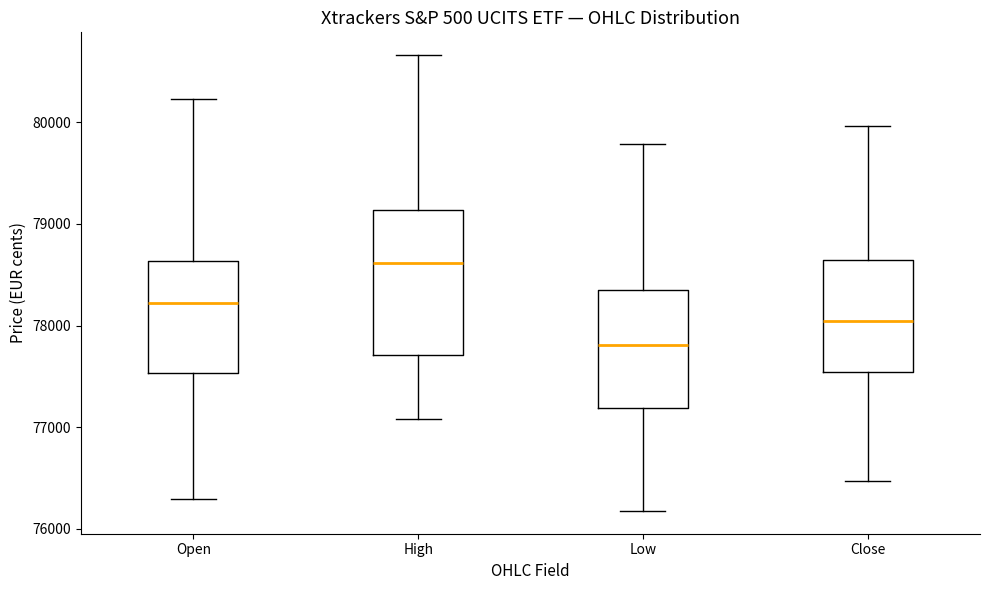

Reading left to right, transcribe this box plot: for each box, give where its median line is, the range the box spans, and where its two whiskers end, as read against the y-axis. The values are not printed on the chart, so give them approximately, as read against the axis.

Open: median 78200, box 77500 to 78600, whiskers 76300 to 80200
High: median 78600, box 77700 to 79100, whiskers 77100 to 80700
Low: median 77800, box 77200 to 78300, whiskers 76200 to 79800
Close: median 78000, box 77500 to 78600, whiskers 76500 to 80000